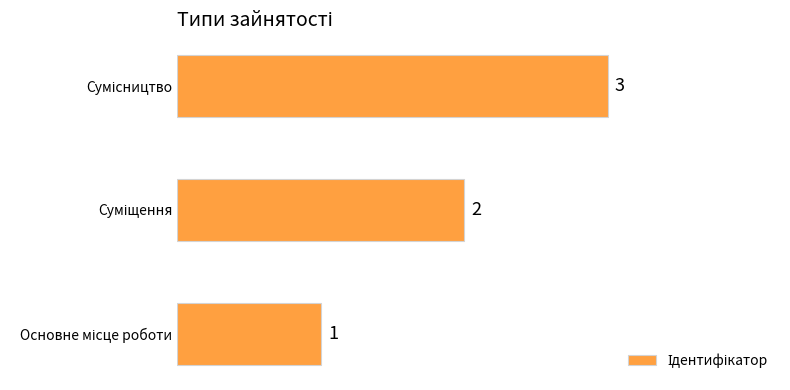

How many values are between 1 and 3?

3